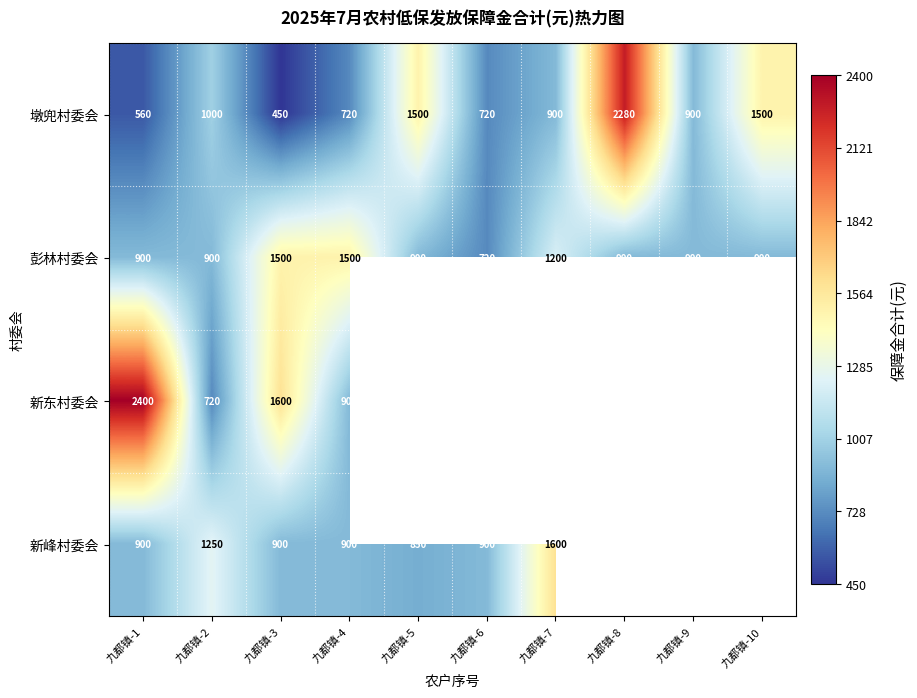

What is the maximum value for 墩兜村委会?

2280